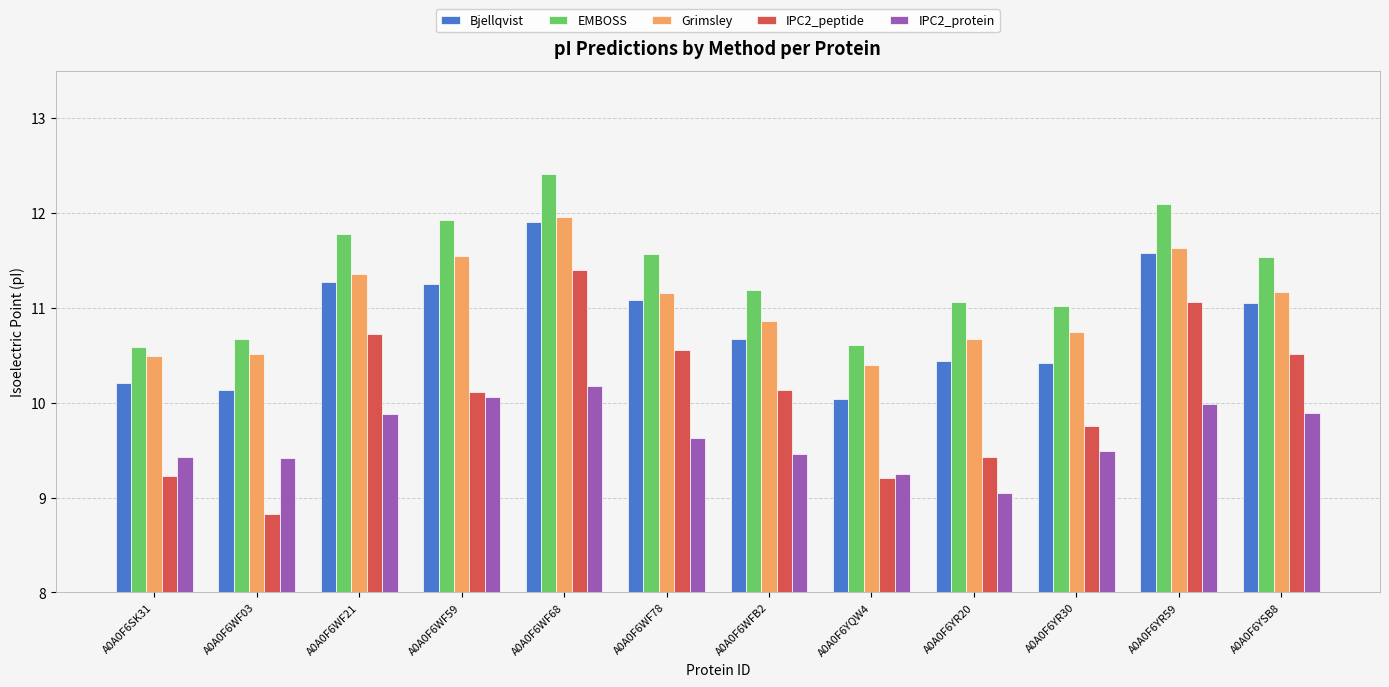

Reading left to right, extract all data points from this chart.

Bjellqvist: A0A0F6SK31=10.2	A0A0F6WF03=10.1	A0A0F6WF21=11.3	A0A0F6WF59=11.3	A0A0F6WF68=11.9	A0A0F6WF78=11.1	A0A0F6WFB2=10.7	A0A0F6YQW4=10.0	A0A0F6YR20=10.4	A0A0F6YR30=10.4	A0A0F6YR59=11.6	A0A0F6YSB8=11.1
EMBOSS: A0A0F6SK31=10.6	A0A0F6WF03=10.7	A0A0F6WF21=11.8	A0A0F6WF59=11.9	A0A0F6WF68=12.4	A0A0F6WF78=11.6	A0A0F6WFB2=11.2	A0A0F6YQW4=10.6	A0A0F6YR20=11.1	A0A0F6YR30=11.0	A0A0F6YR59=12.1	A0A0F6YSB8=11.5
Grimsley: A0A0F6SK31=10.5	A0A0F6WF03=10.5	A0A0F6WF21=11.4	A0A0F6WF59=11.6	A0A0F6WF68=12.0	A0A0F6WF78=11.2	A0A0F6WFB2=10.9	A0A0F6YQW4=10.4	A0A0F6YR20=10.7	A0A0F6YR30=10.7	A0A0F6YR59=11.6	A0A0F6YSB8=11.2
IPC2_peptide: A0A0F6SK31=9.2	A0A0F6WF03=8.8	A0A0F6WF21=10.7	A0A0F6WF59=10.1	A0A0F6WF68=11.4	A0A0F6WF78=10.6	A0A0F6WFB2=10.1	A0A0F6YQW4=9.2	A0A0F6YR20=9.4	A0A0F6YR30=9.8	A0A0F6YR59=11.1	A0A0F6YSB8=10.5
IPC2_protein: A0A0F6SK31=9.4	A0A0F6WF03=9.4	A0A0F6WF21=9.9	A0A0F6WF59=10.1	A0A0F6WF68=10.2	A0A0F6WF78=9.6	A0A0F6WFB2=9.5	A0A0F6YQW4=9.3	A0A0F6YR20=9.0	A0A0F6YR30=9.5	A0A0F6YR59=10.0	A0A0F6YSB8=9.9